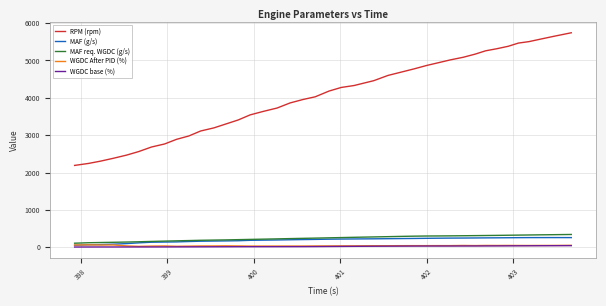

Which series has the largest total across all categories?

RPM (rpm)